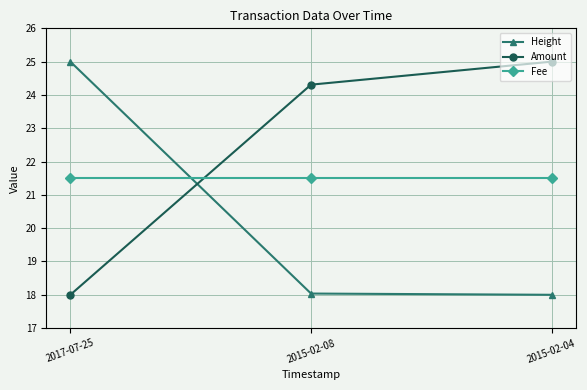

At how many categories does at least one series exceed 22?

3